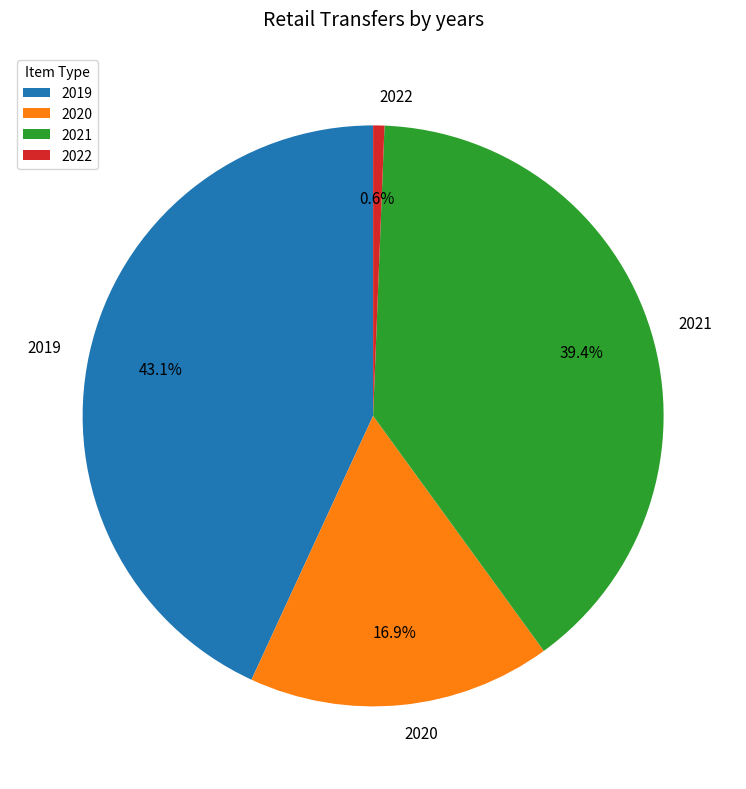

Rank the categories by value from lowest to highest.

2022, 2020, 2021, 2019